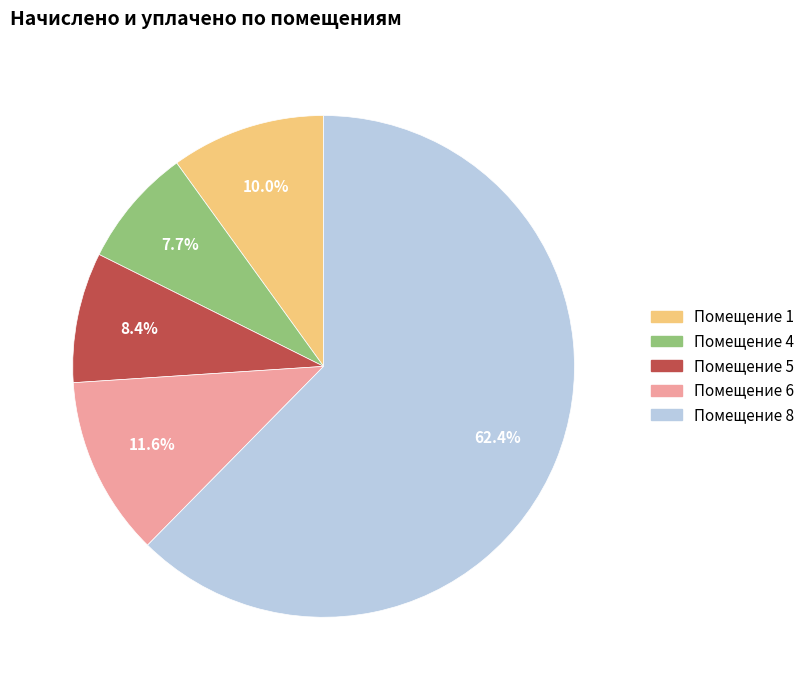

How many slices are in this pie chart?

5